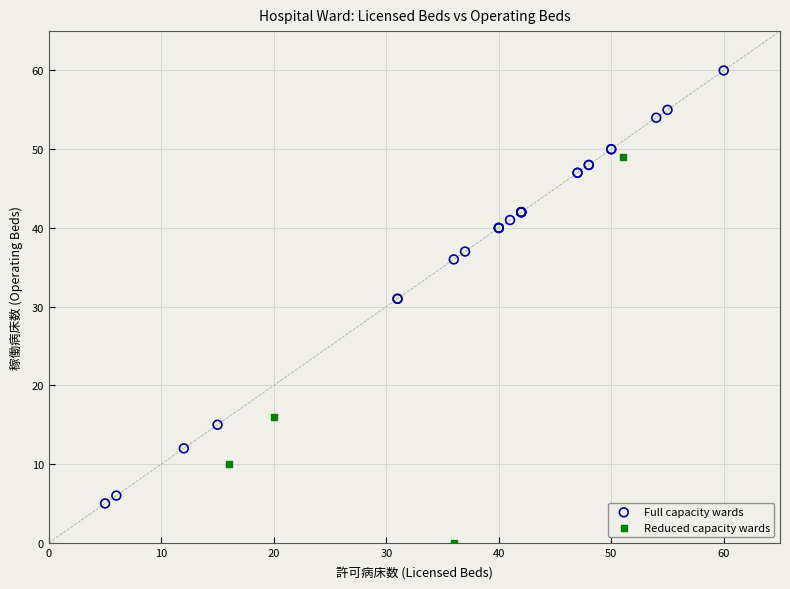

Which series contains the highest Y value?

Full capacity wards